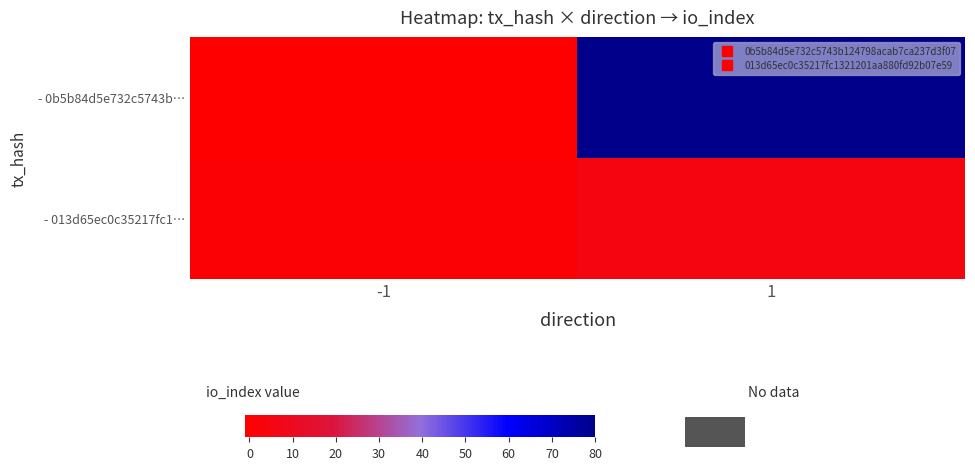

Between 1 and -1, which is larger?

1